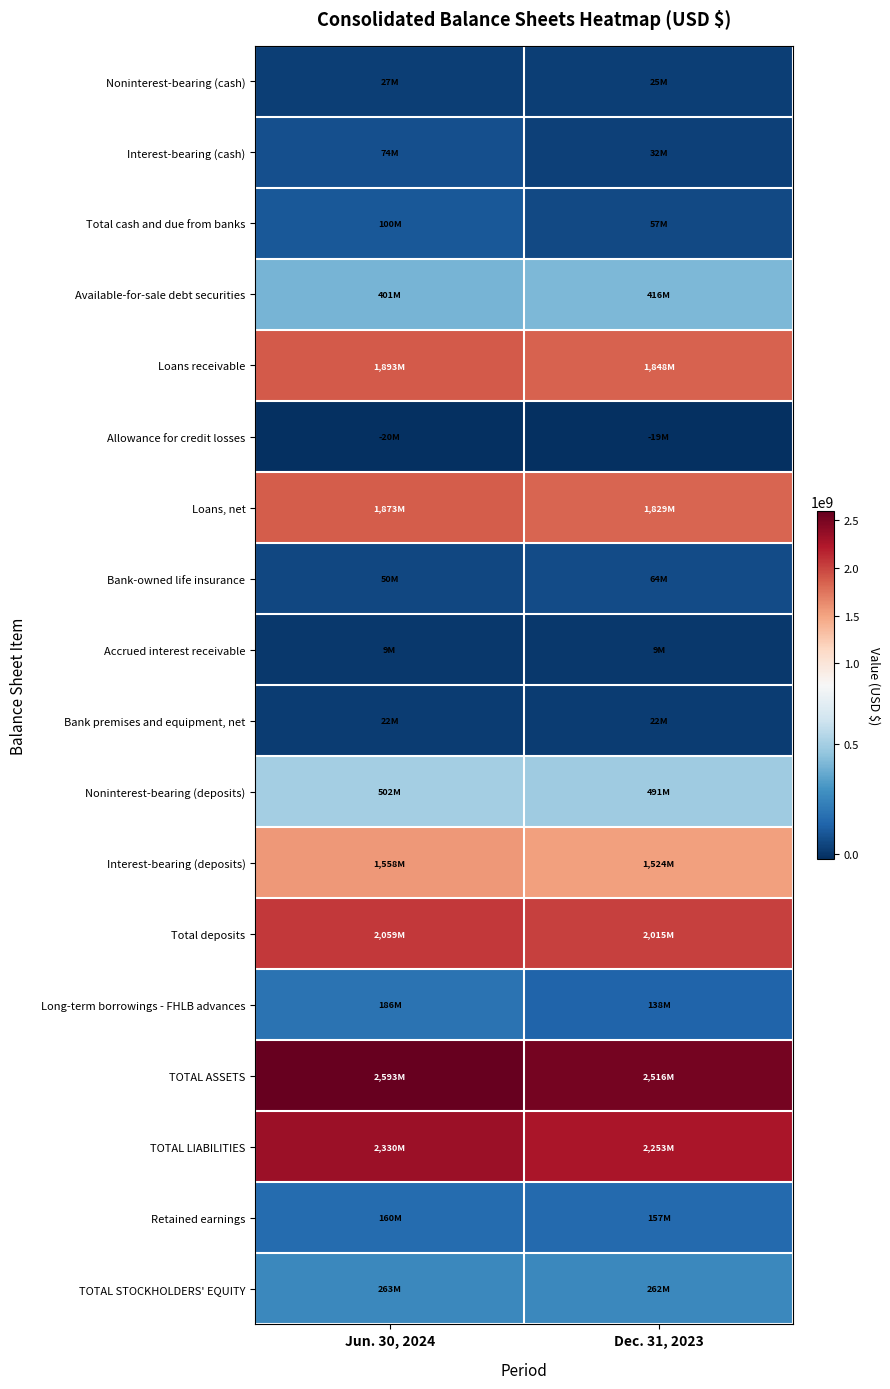

How many distinct data groups are displayed?

18